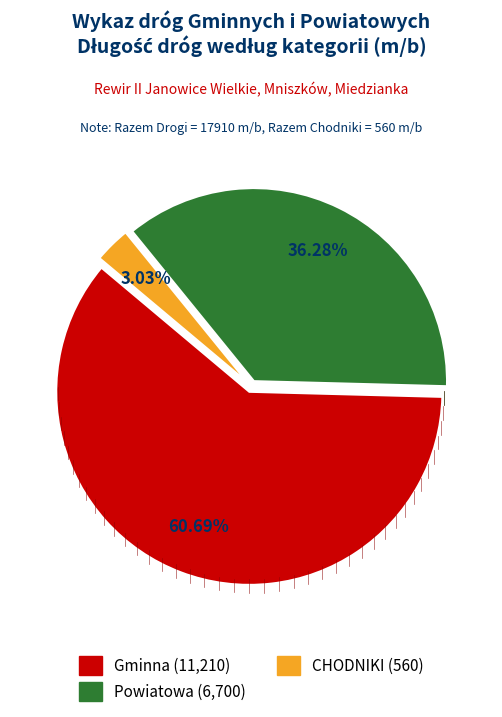

Rank the categories by value from highest to lowest.

Gminna, Powiatowa, CHODNIKI